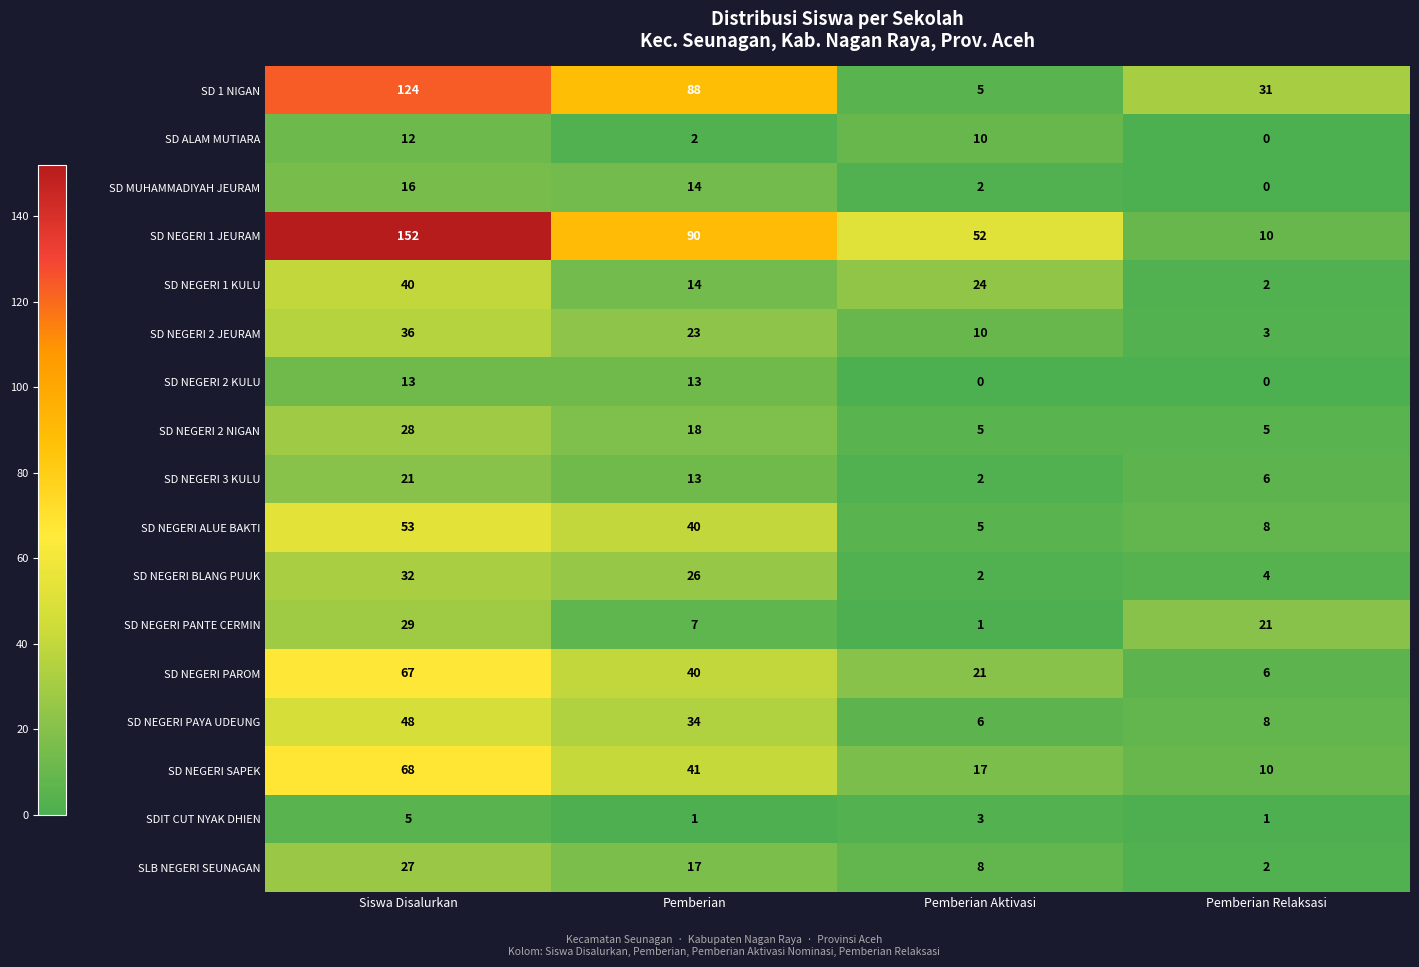

What is the total value across all series at Pemberian Aktivasi?

173